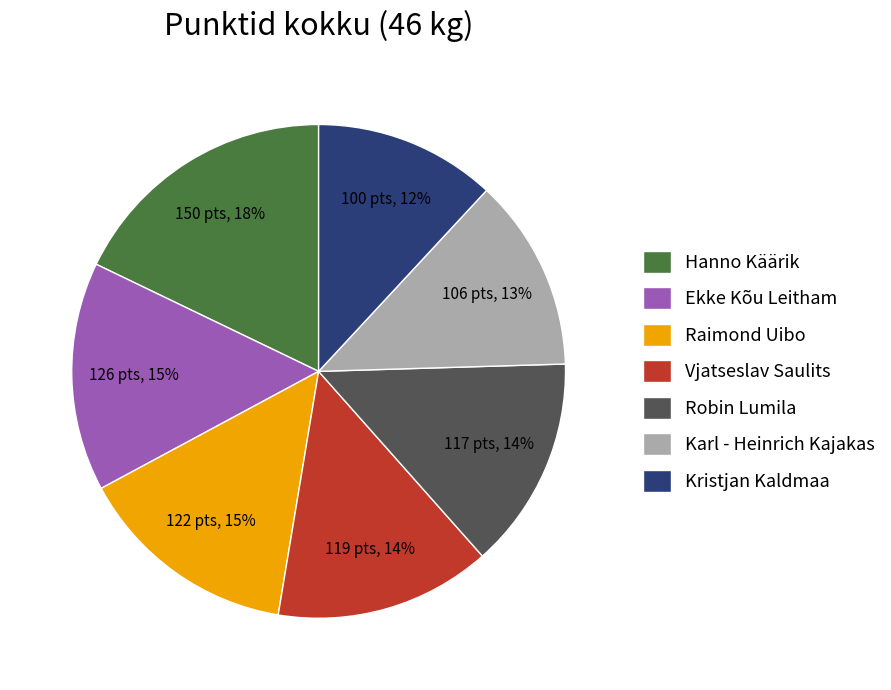

What percentage is the Vjatseslav Saulits slice, to the nearest percent?

14%